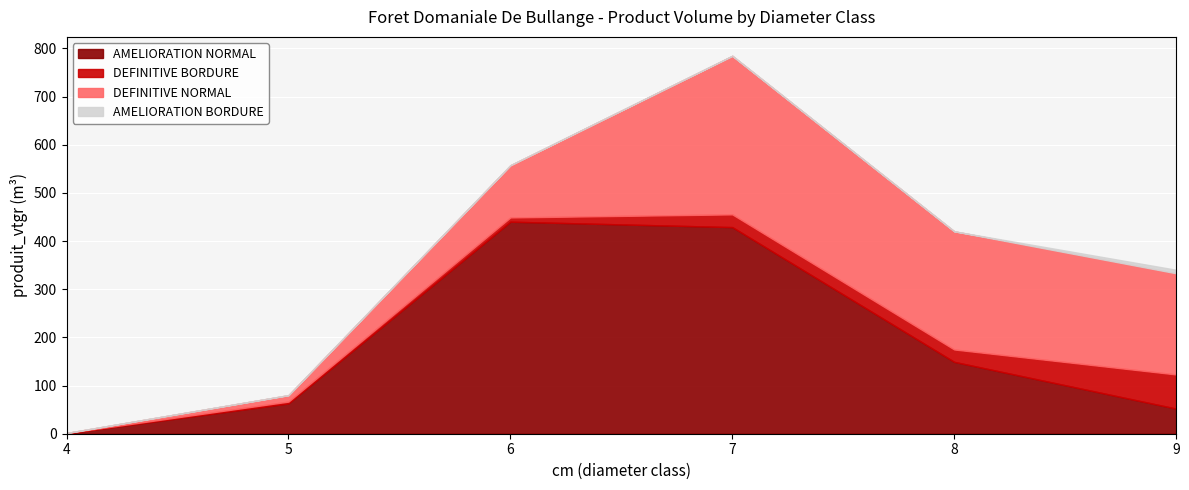

Is it true that AMELIORATION BORDURE equals 7.3 at 9?

True